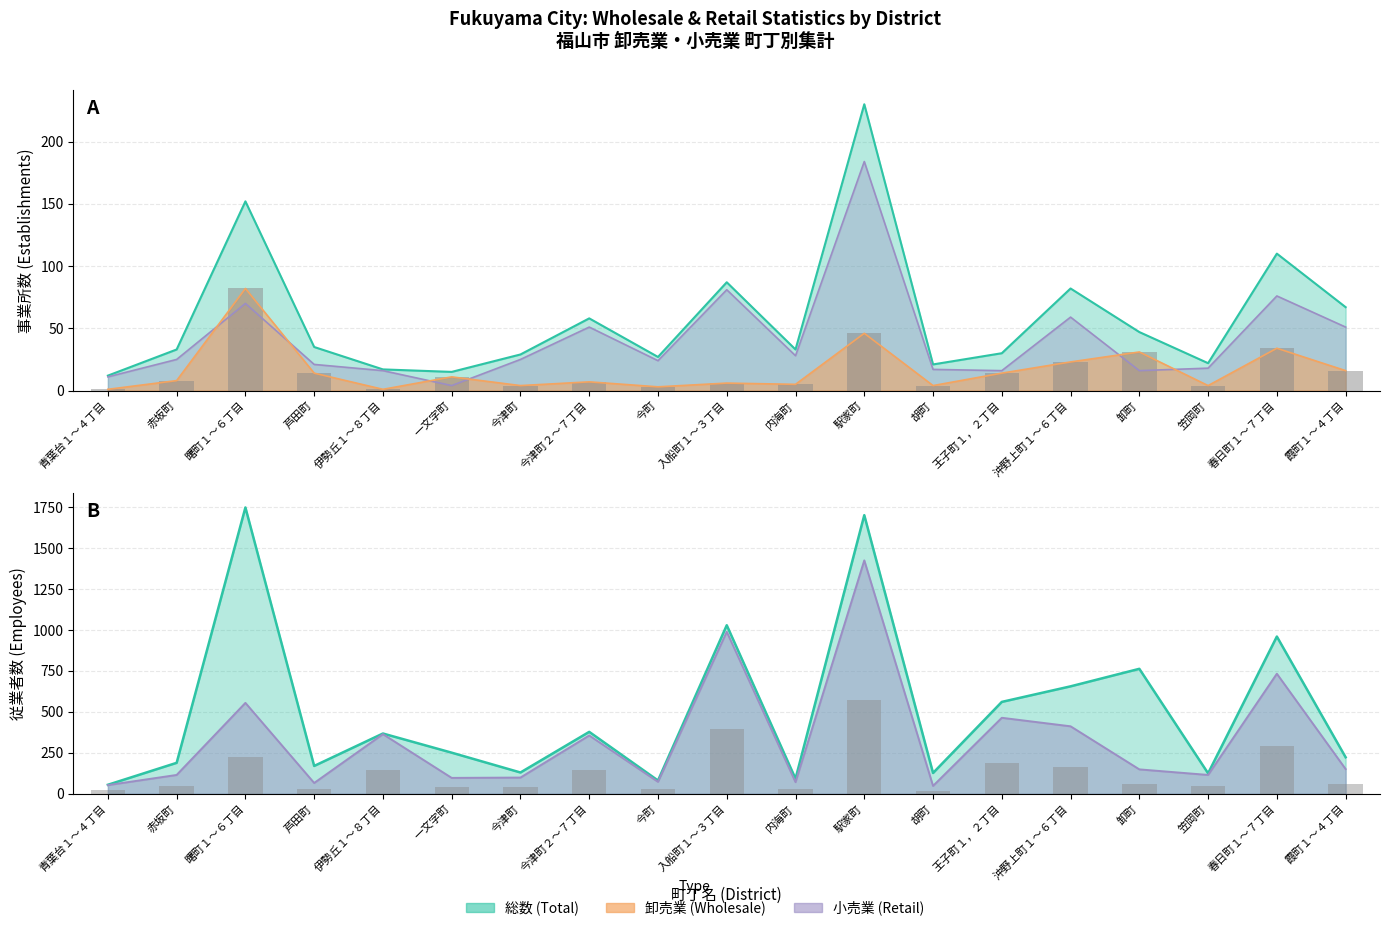

What is the sum of the 小売業_従業者数 values at 青葉台１～４丁目 and 芦田町?

119